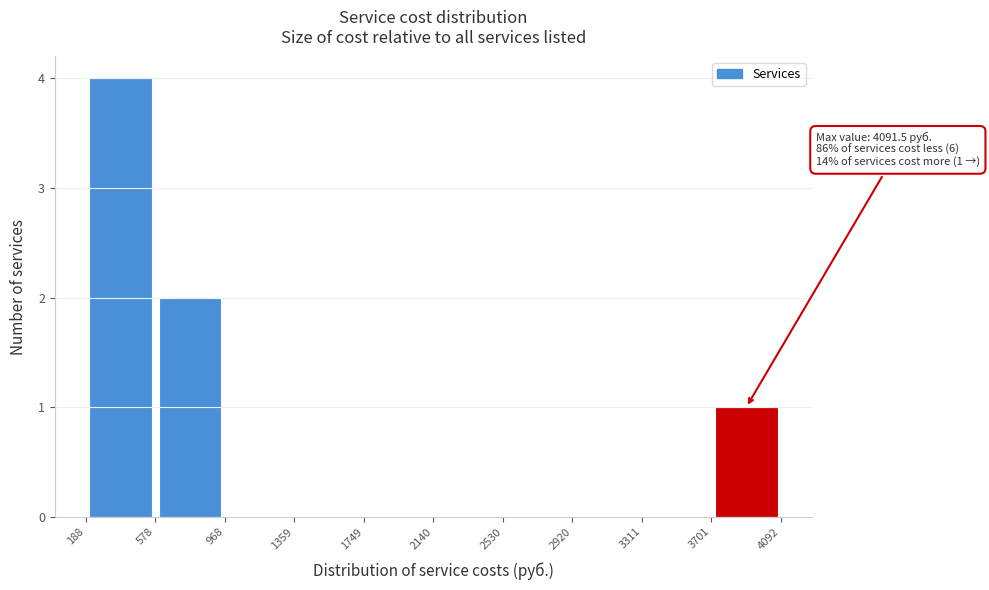

Which range on the x-axis has the tallest bar?

188 to 578